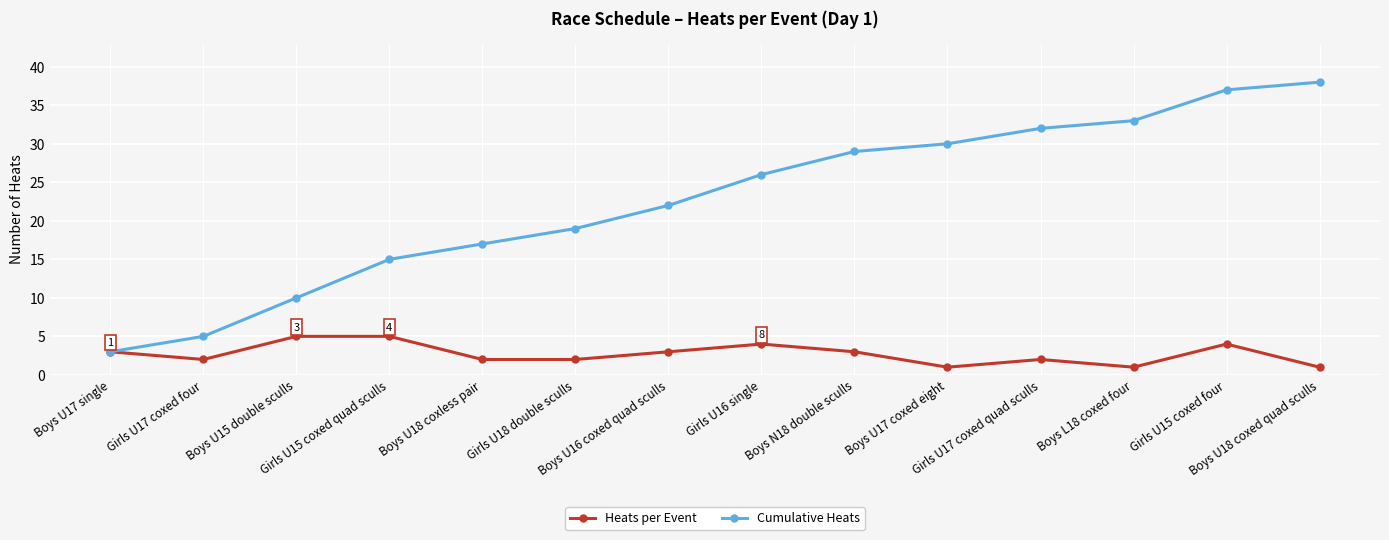

Reading left to right, list all the values displayed in this chart.

Heats per Event: Boys U17 single=3	Girls U17 coxed four=2	Boys U15 double sculls=5	Girls U15 coxed quad sculls=5	Boys U18 coxless pair=2	Girls U18 double sculls=2	Boys U16 coxed quad sculls=3	Girls U16 single=4	Boys N18 double sculls=3	Boys U17 coxed eight=1	Girls U17 coxed quad sculls=2	Boys L18 coxed four=1	Girls U15 coxed four=4	Boys U18 coxed quad sculls=1
Cumulative Heats: Boys U17 single=3	Girls U17 coxed four=5	Boys U15 double sculls=10	Girls U15 coxed quad sculls=15	Boys U18 coxless pair=17	Girls U18 double sculls=19	Boys U16 coxed quad sculls=22	Girls U16 single=26	Boys N18 double sculls=29	Boys U17 coxed eight=30	Girls U17 coxed quad sculls=32	Boys L18 coxed four=33	Girls U15 coxed four=37	Boys U18 coxed quad sculls=38